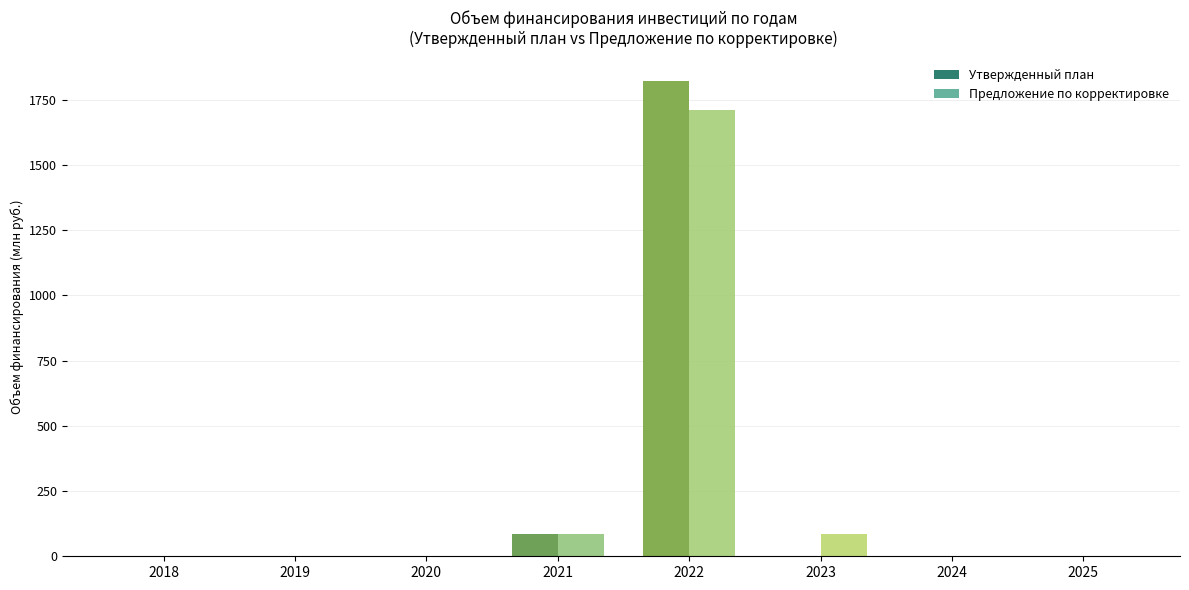

Between 2022 and 2024, which series saw the biggest shift?

Утвержденный план